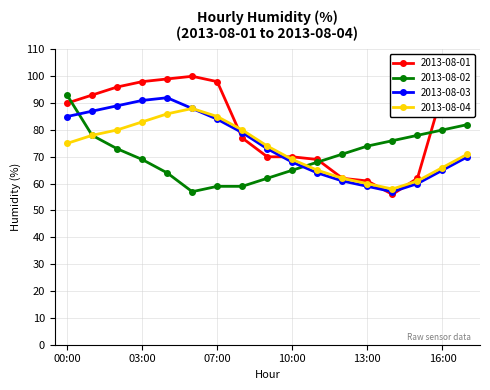

What is the lowest value of the 2013-08-01 series?

56